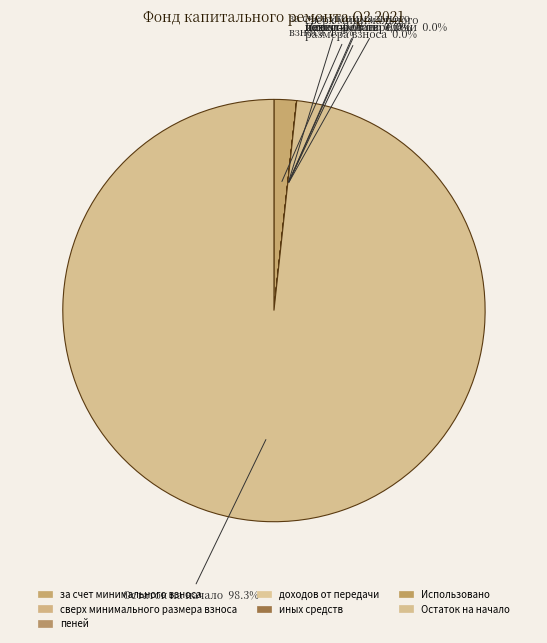

How many segments does this pie chart have?

7